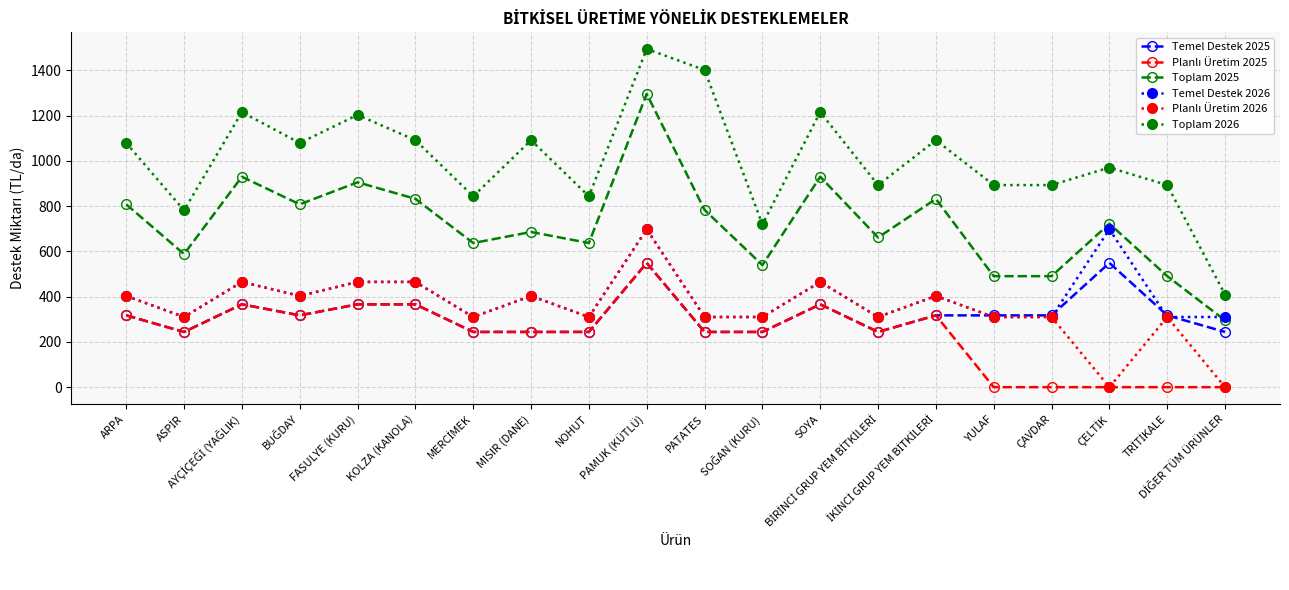

True or false: Toplam 2025 has more than 0 interior local peaks.

True